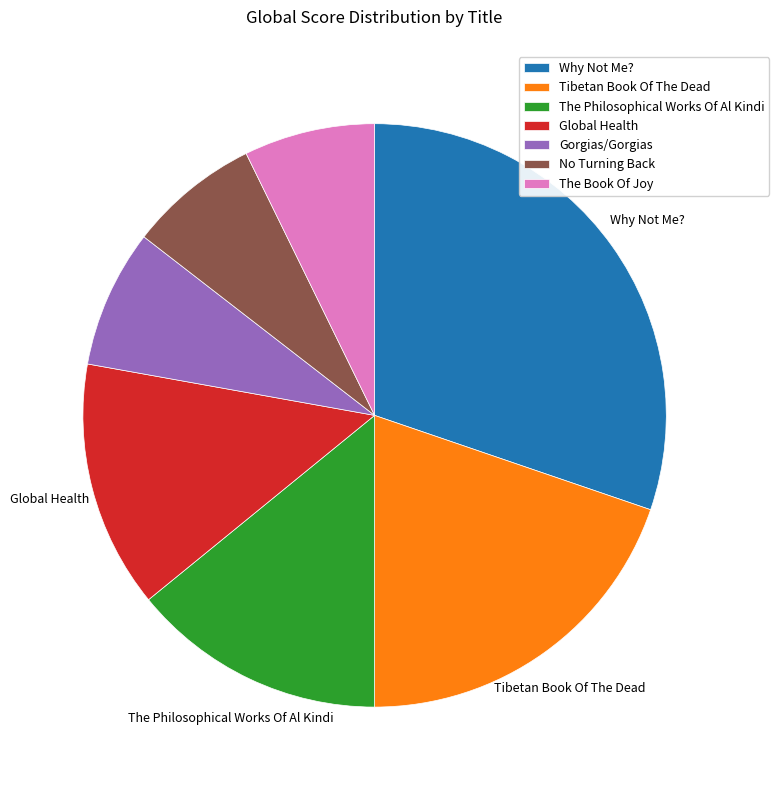

True or false: The Philosophical Works Of Al Kindi accounts for 14% of the total.

True